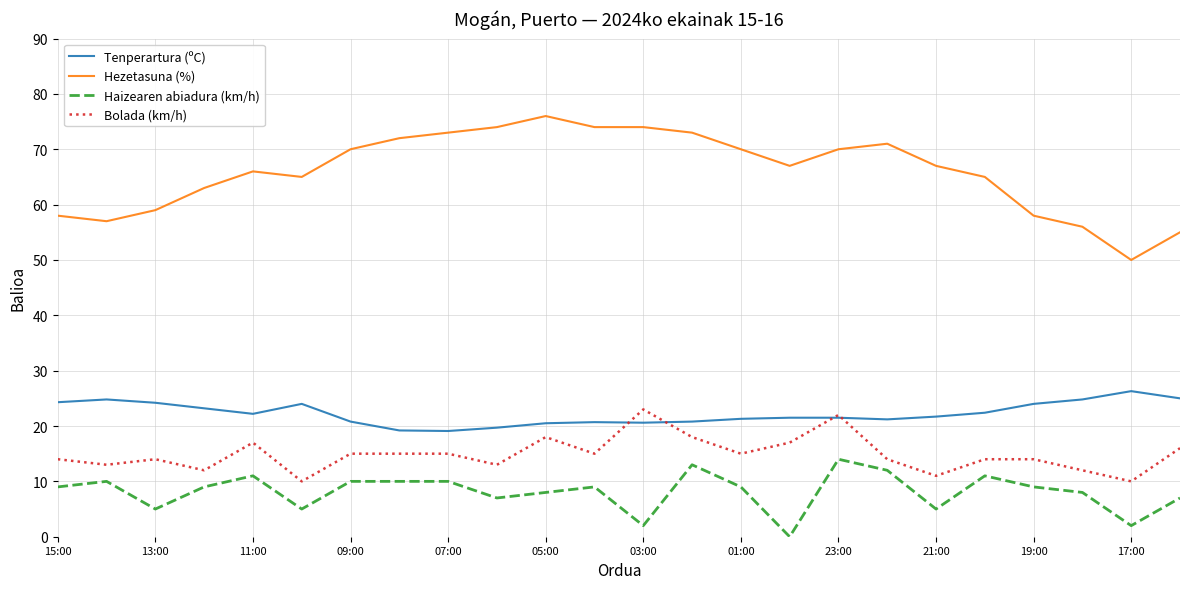

What is the maximum value shown in the chart?

76.0